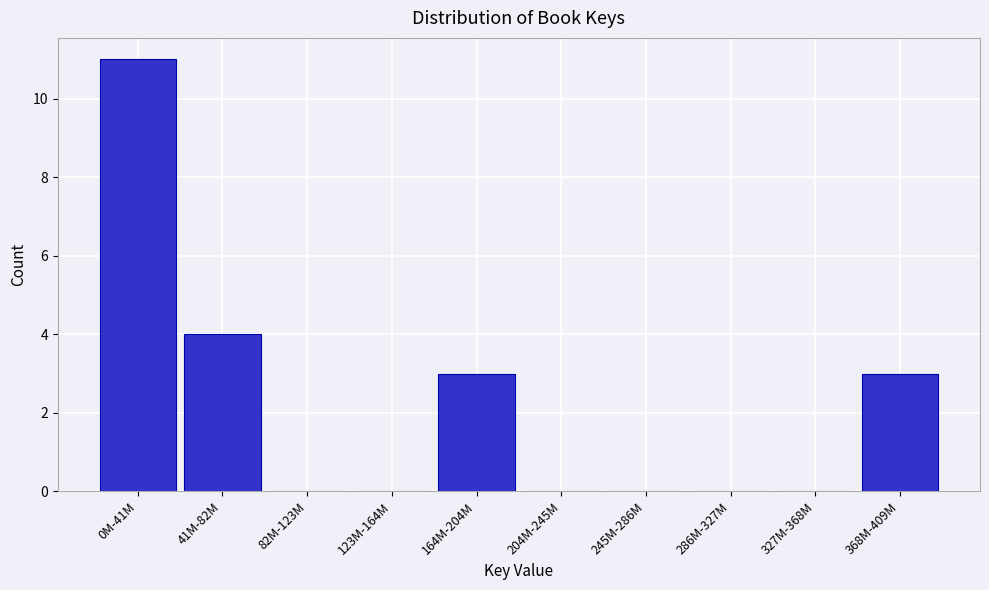

Reading left to right, what are all the values shown in this chart?

0M-41M=11	41M-82M=4	82M-123M=0	123M-164M=0	164M-204M=3	204M-245M=0	245M-286M=0	286M-327M=0	327M-368M=0	368M-409M=3